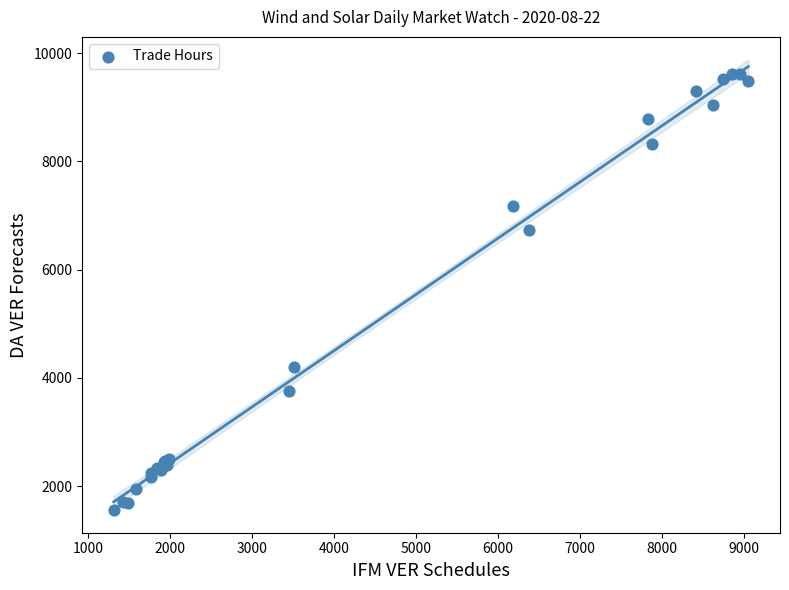

What Y value in the scatter plot is closest to 5585?

6734.1